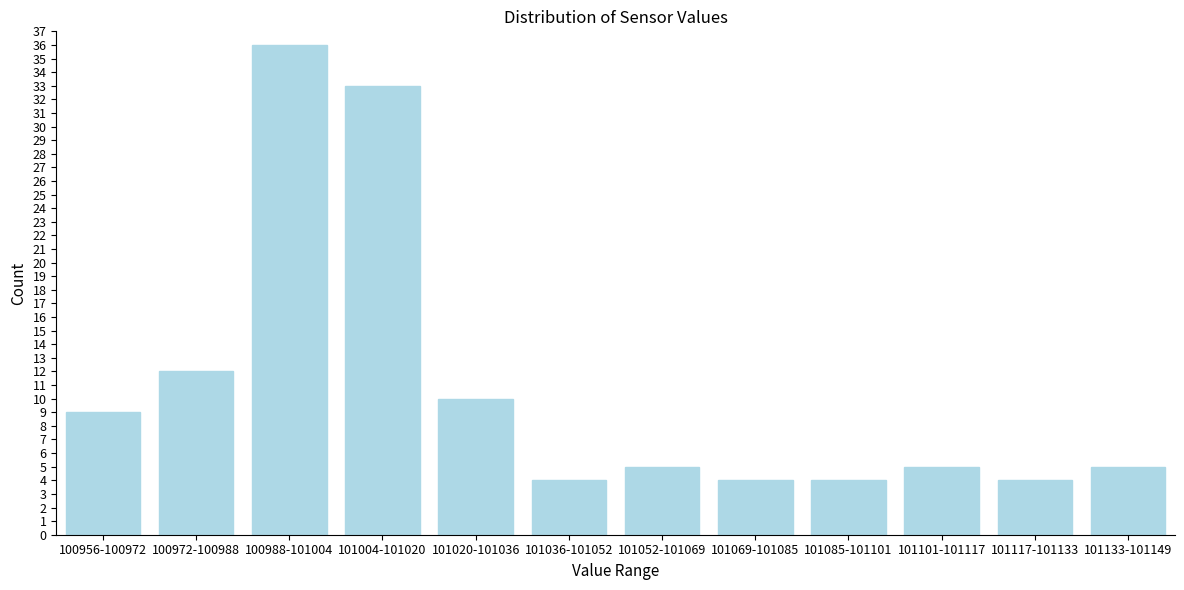

Reading left to right, list all the values displayed in this chart.

9	12	36	33	10	4	5	4	4	5	4	5